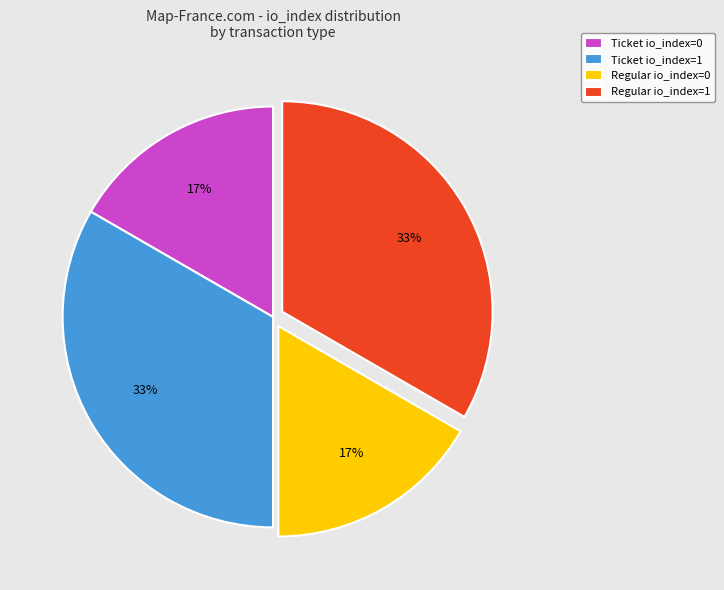

Between Ticket io_index=0 and Regular io_index=1, which is larger?

Regular io_index=1